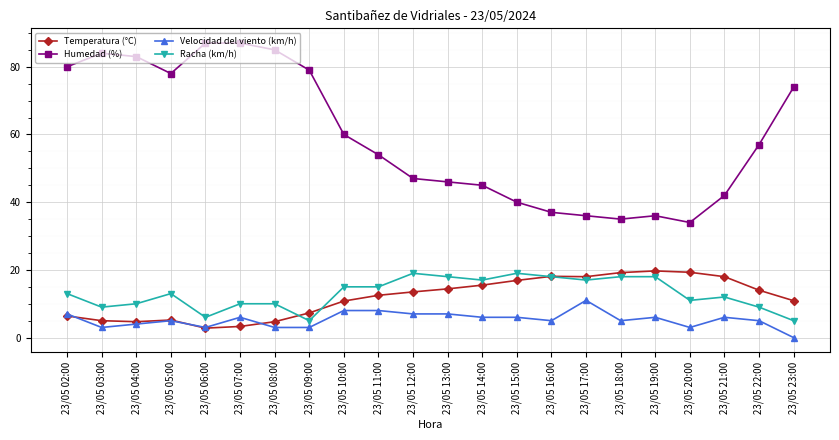

At 23/05 20:00, list the series in order from smallest to largest.

Velocidad del viento (km/h), Racha (km/h), Temperatura (°C), Humedad (%)